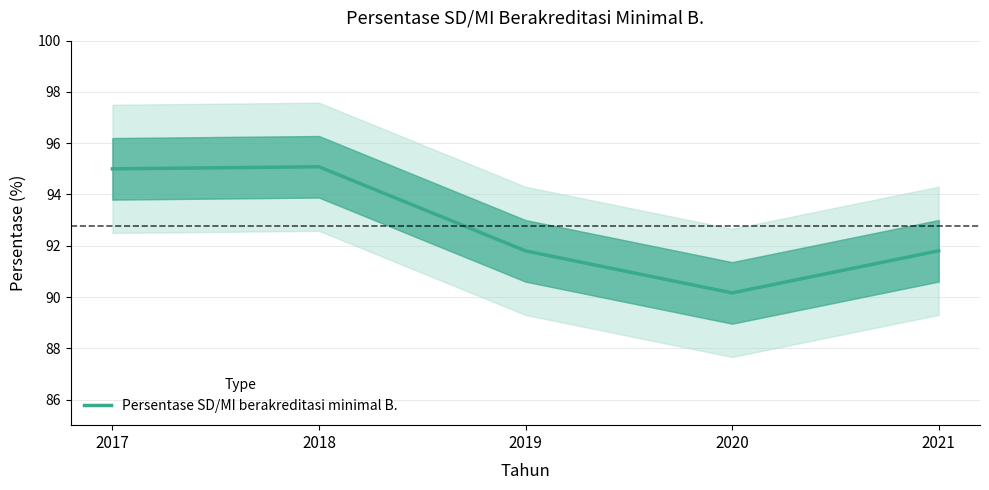

What is the minimum value shown in the chart?

90.2